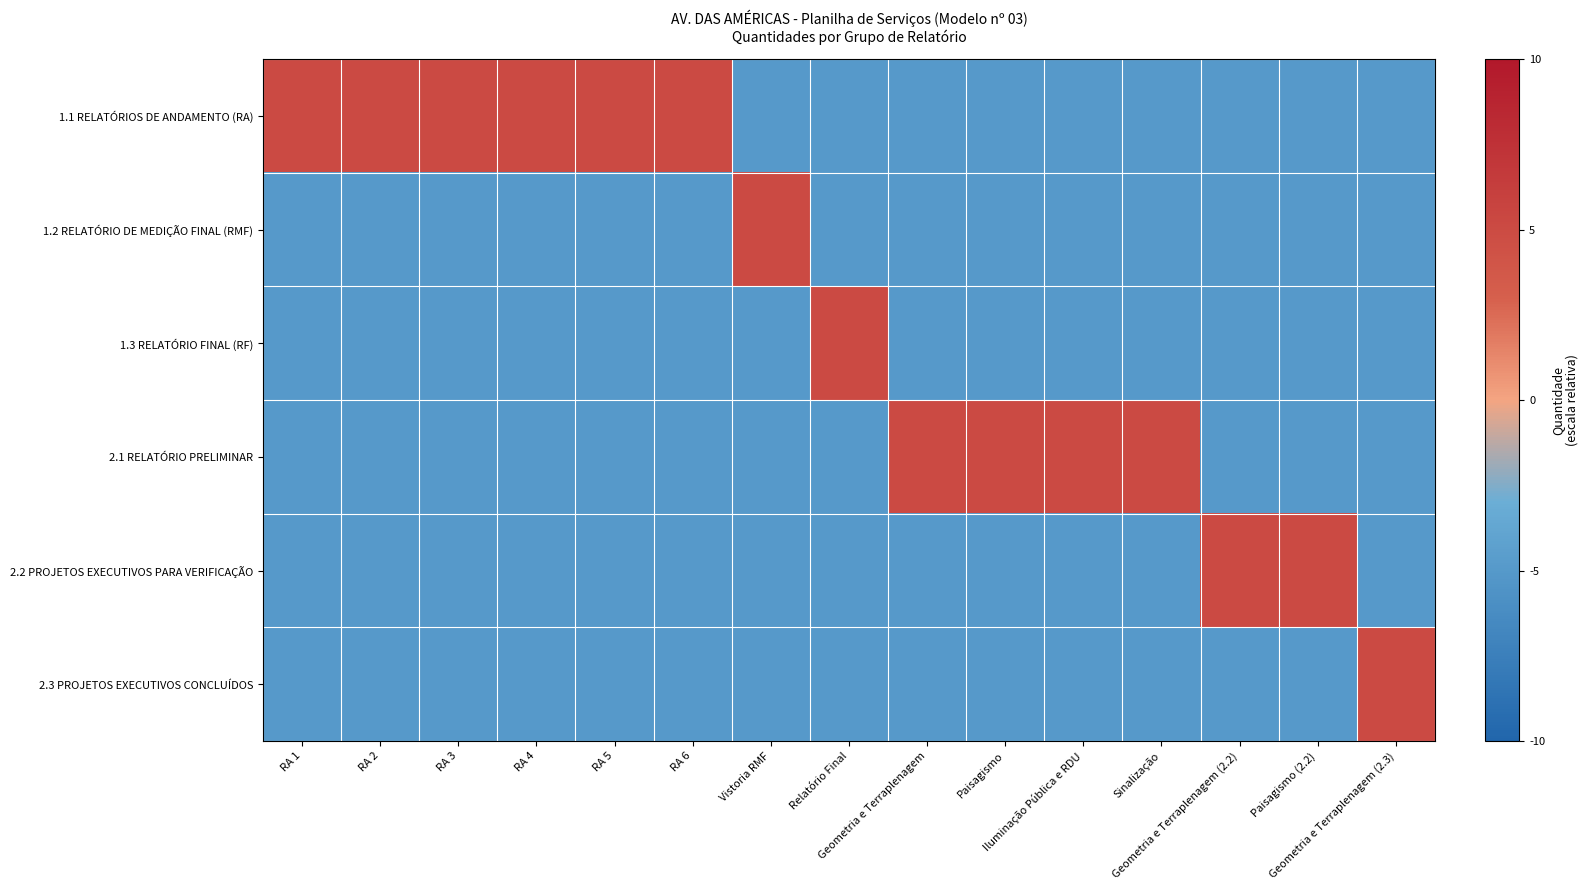

At which category is the sum across all series the highest?

RA 1